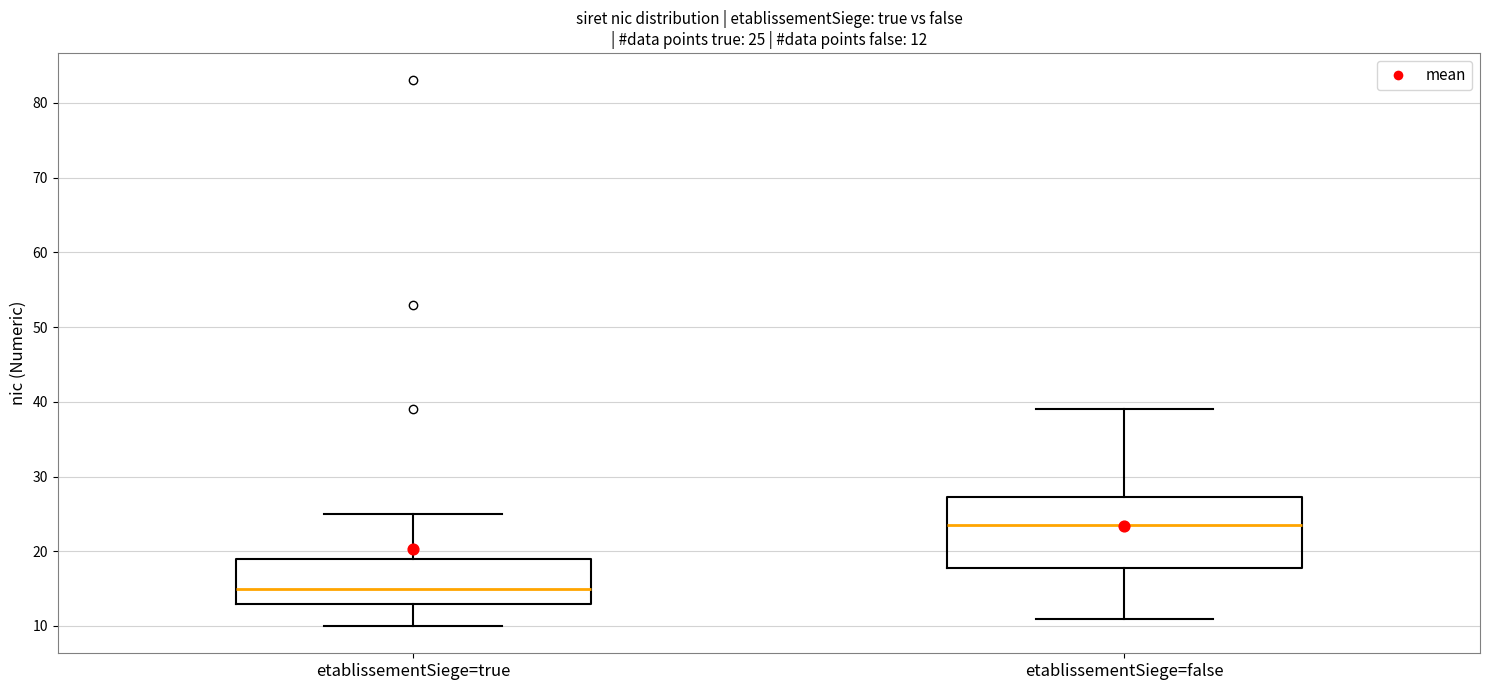

Which box's median line is the lowest?

etablissementSiege=true